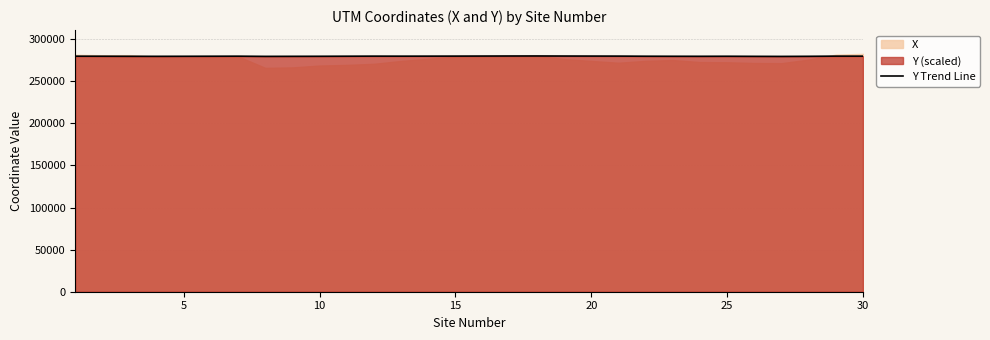

How many lines are shown in the chart?

1